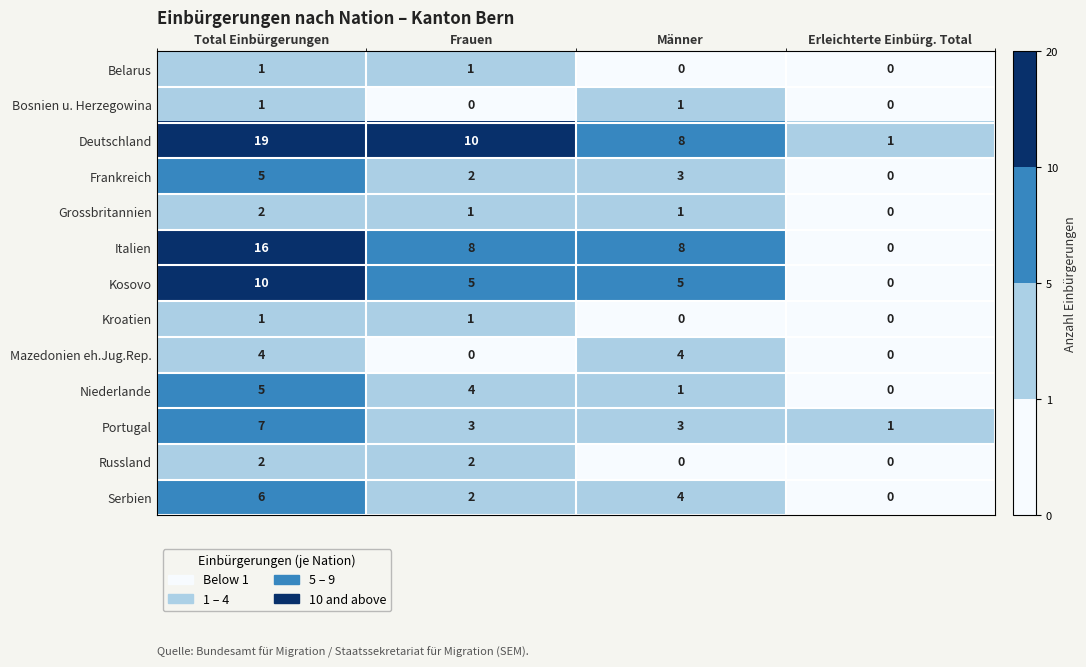

At which category is the sum across all series the highest?

Total Einbürgerungen